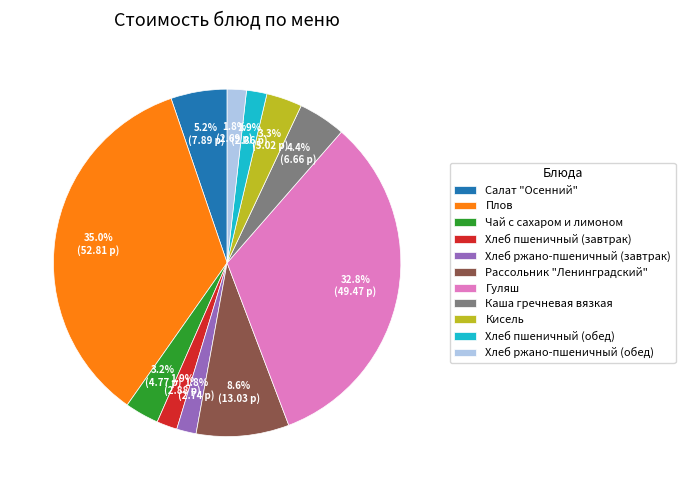

Is there any slice that represents more than half of the pie?

No